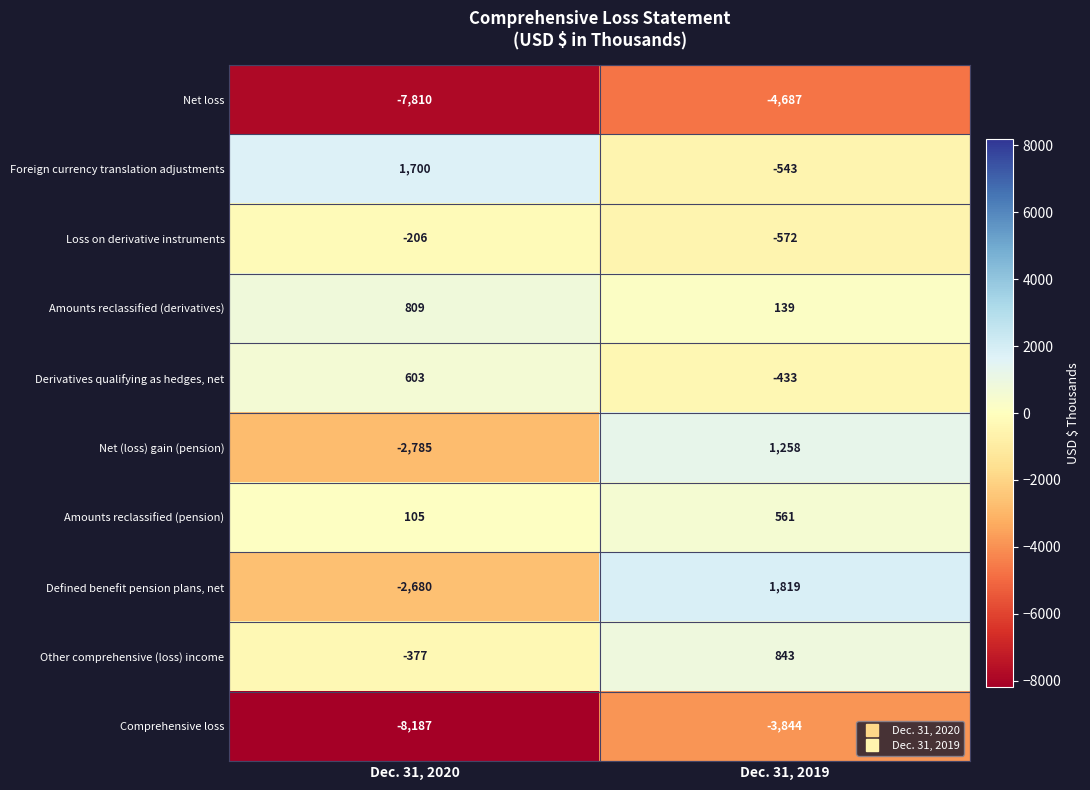

Rank the series by their maximum value, from highest to lowest.

Defined benefit pension plans, net, Foreign currency translation adjustments, Net (loss) gain (pension), Other comprehensive (loss) income, Amounts reclassified (derivatives), Derivatives qualifying as hedges, net, Amounts reclassified (pension), Loss on derivative instruments, Comprehensive loss, Net loss